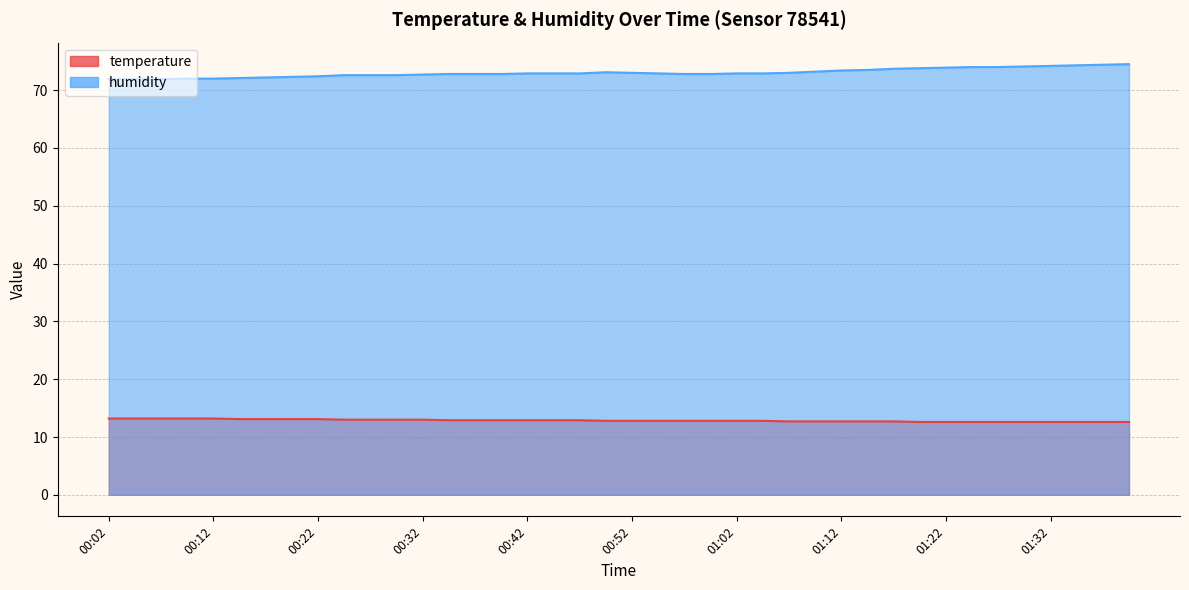

Which series has the widest spread of values?

humidity